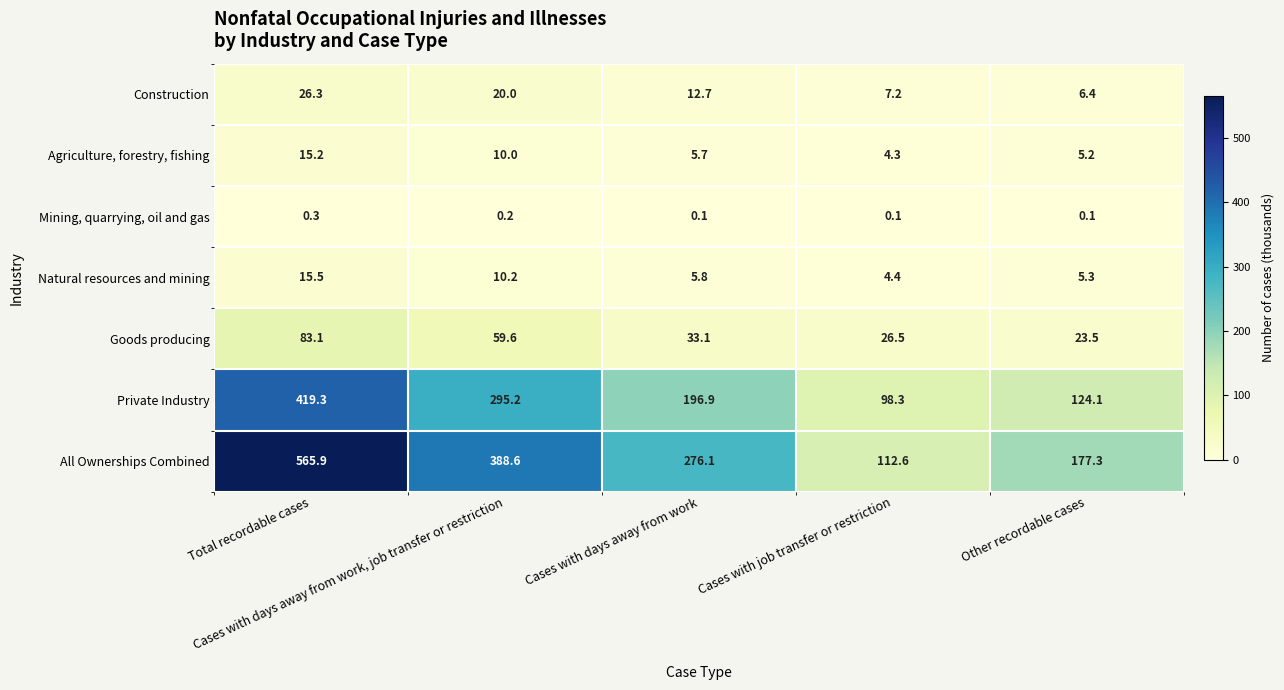

At how many categories does at least one series exceed 238?

3